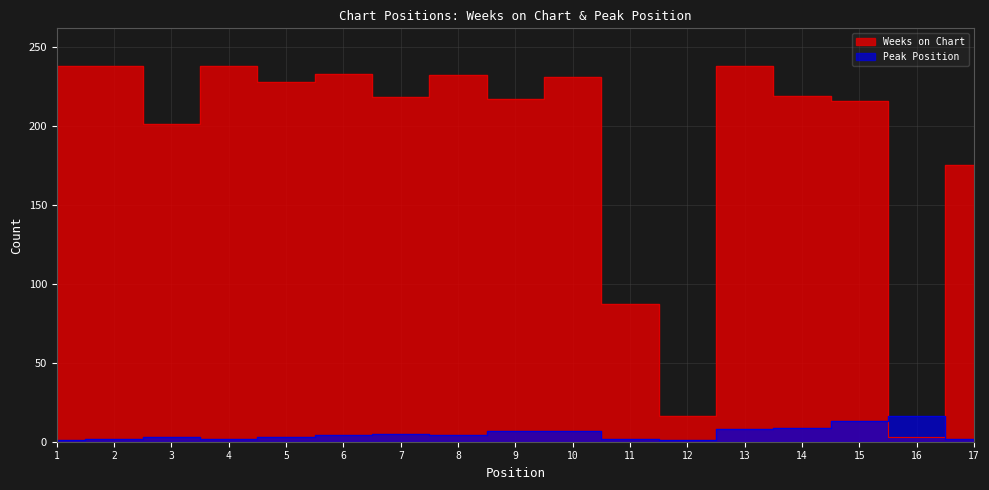

How many data points does each series have?

17